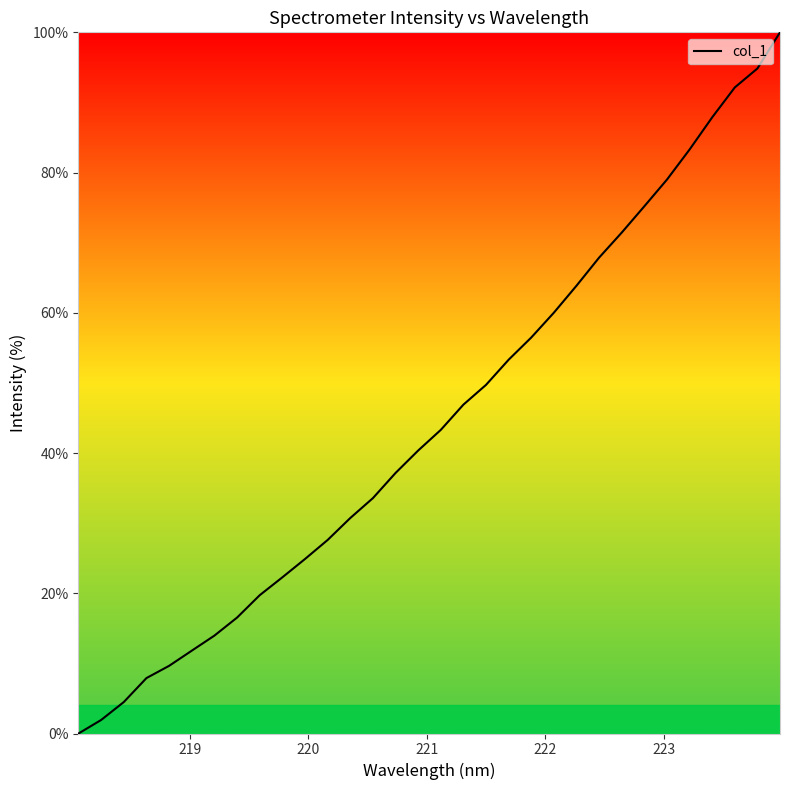

What is the maximum value shown in the chart?

100.0